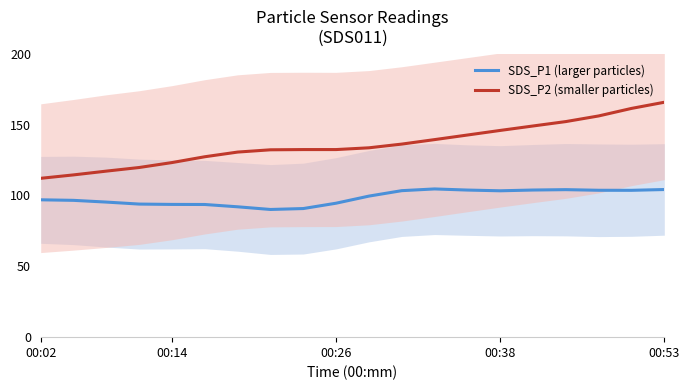

True or false: SDS_P2 (smaller particles) and SDS_P1 (larger particles) intersect in this chart.

False